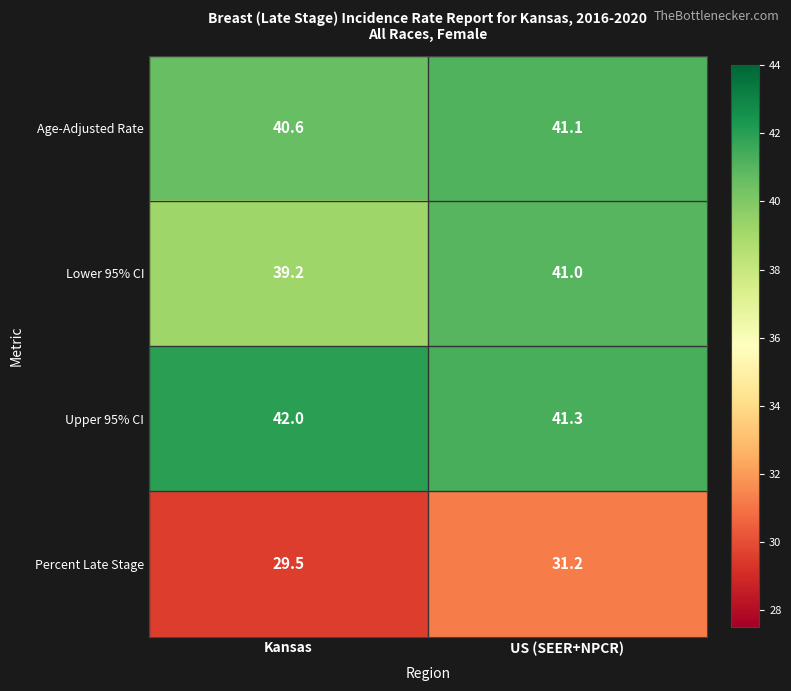

Between Kansas and US (SEER+NPCR), which series saw the biggest shift?

Lower 95% CI